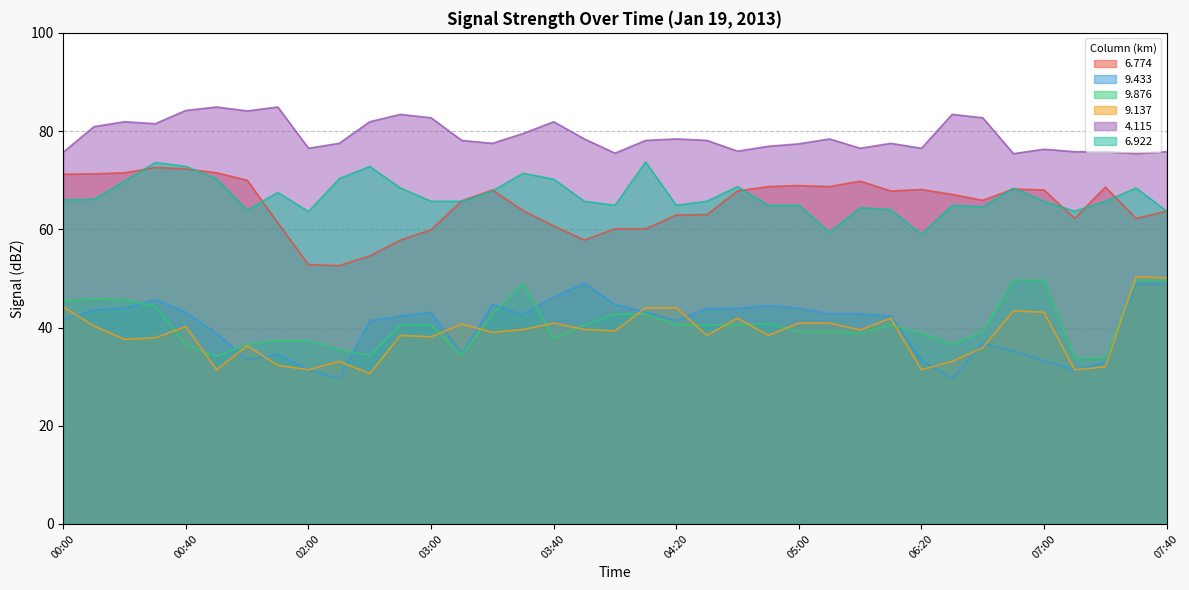

Which category has the lowest value in the   9.876 series?

07:10